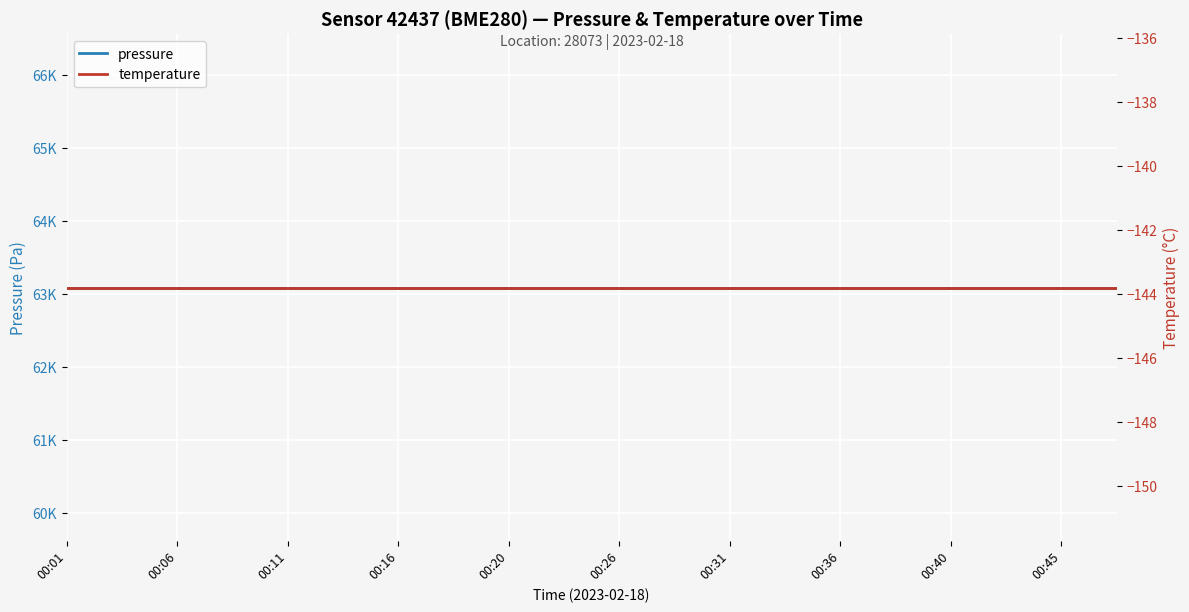

What is the total value across all series at 00:45?

62943.9